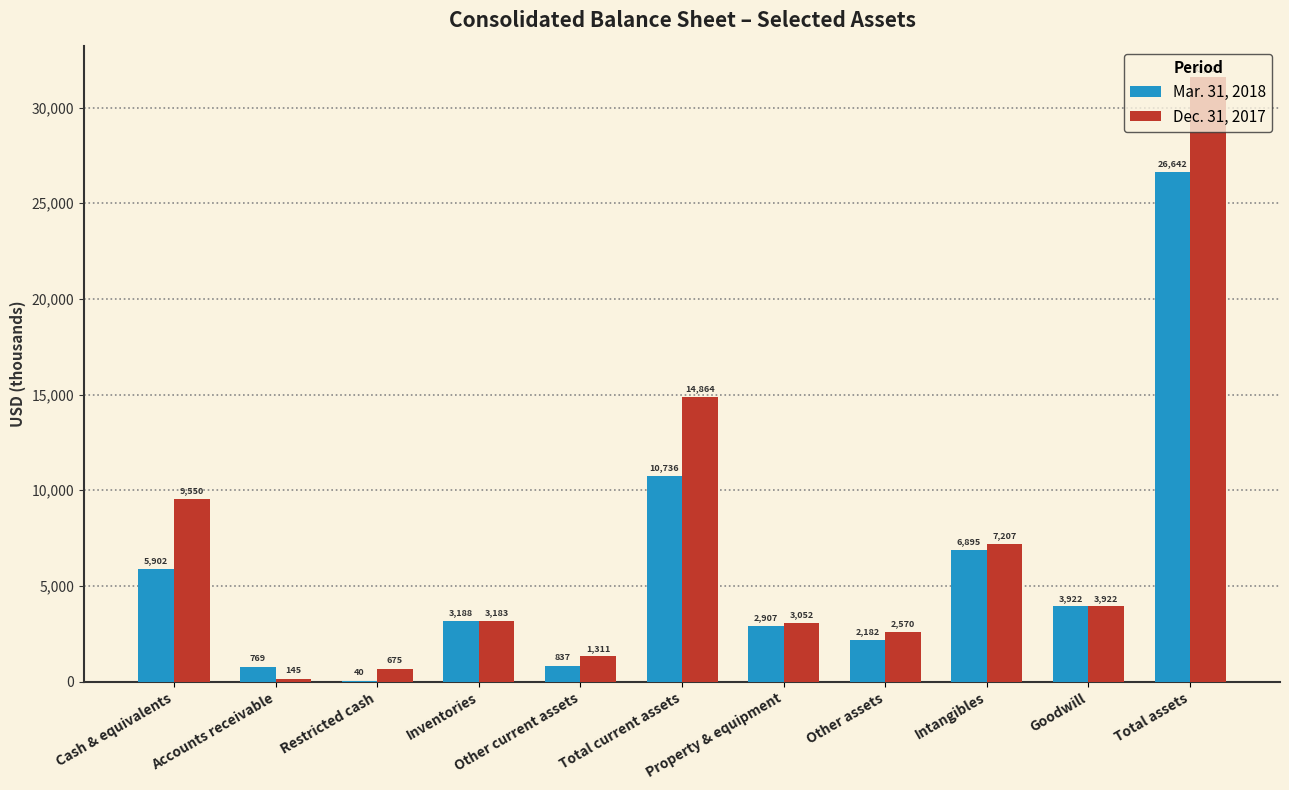

Reading right to left, transcribe all the data shown in this chart.

Mar. 31, 2018: 26642	3922	6895	2182	2907	10736	837	3188	40	769	5902
Dec. 31, 2017: 31615	3922	7207	2570	3052	14864	1311	3183	675	145	9550